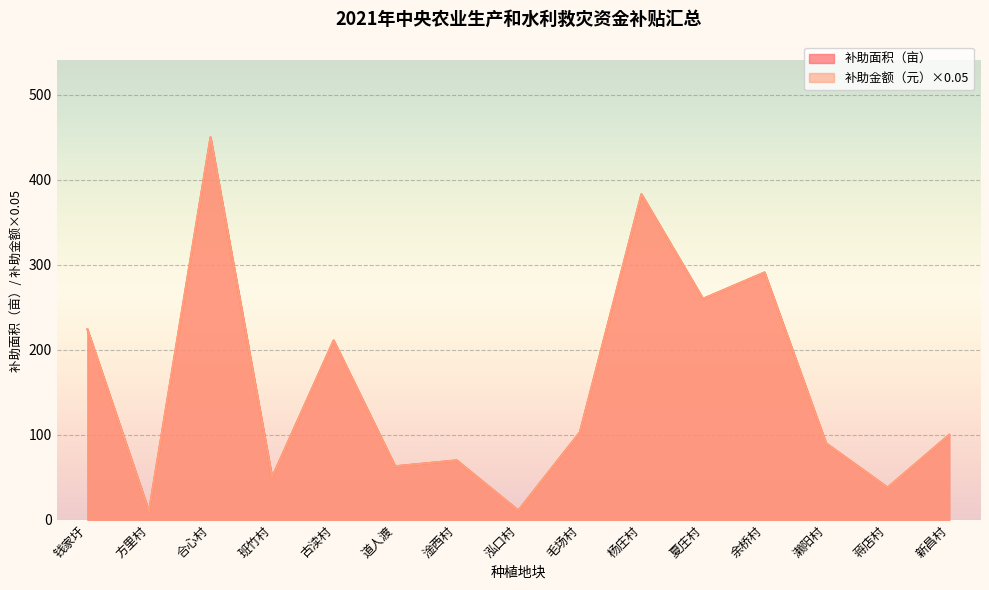

At which label does 补助金额（元） reach its minimum?

方里村